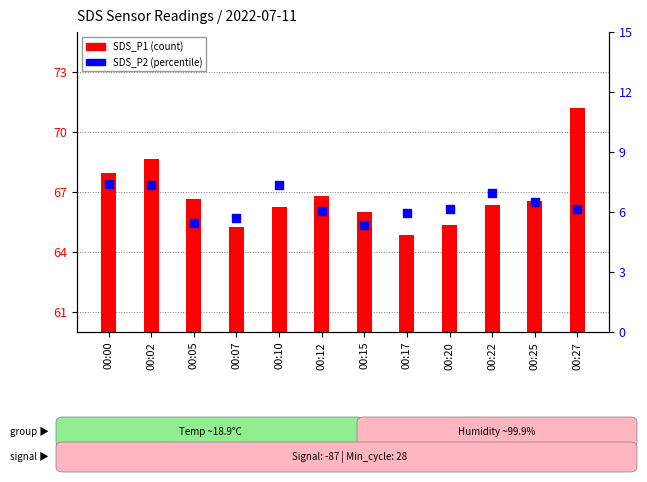

Is the value of SDS_P1 at 00:07 greater than the value of SDS_P2 at 00:22?

Yes